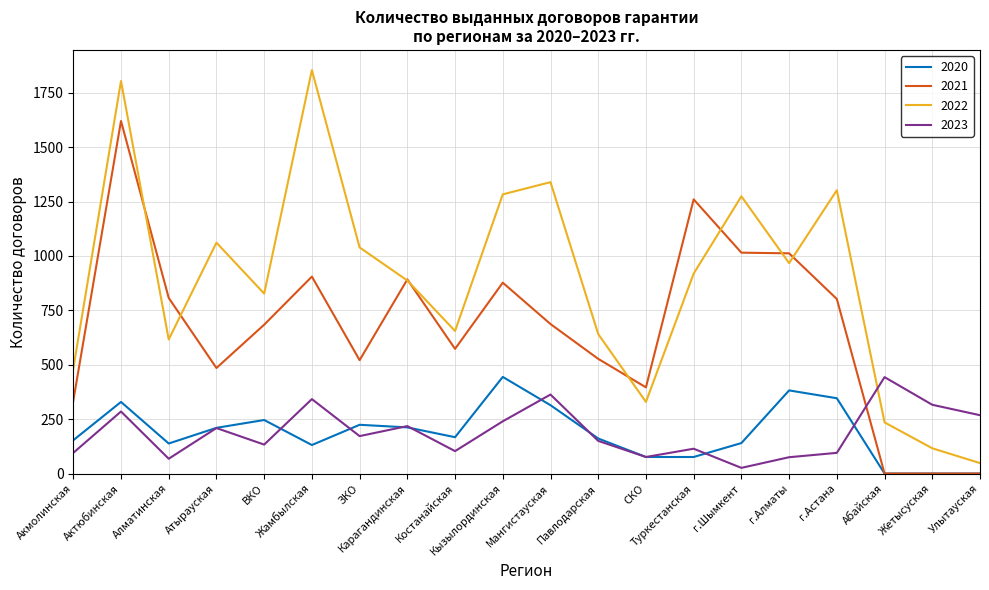

Which series has the largest range (max minus min)?

2022